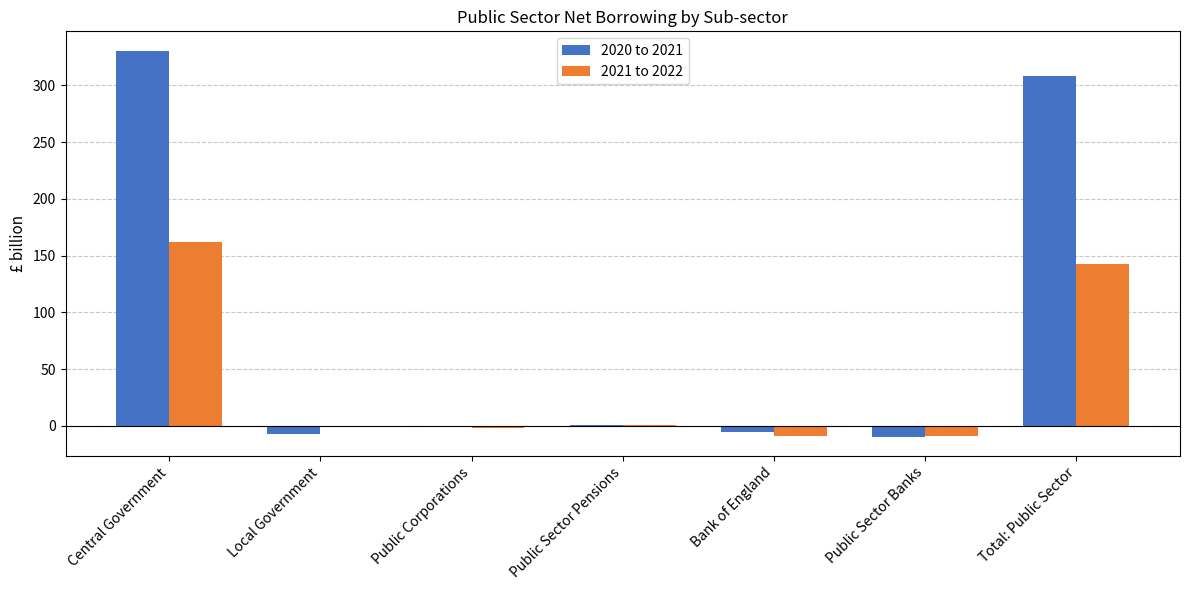

What is the maximum value for 2020 to 2021?

330.5